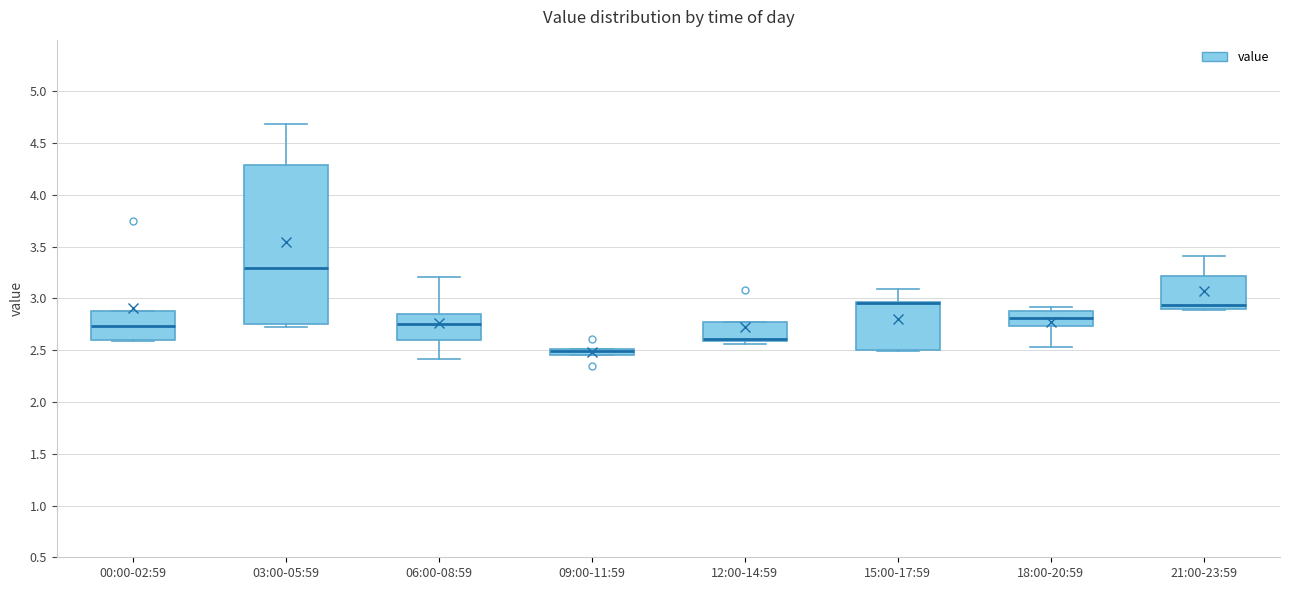

Where does the lower whisker of the box for 18:00-20:59 end on the y-axis? The values are not printed on the chart, so give them approximately, as read against the axis.

2.55